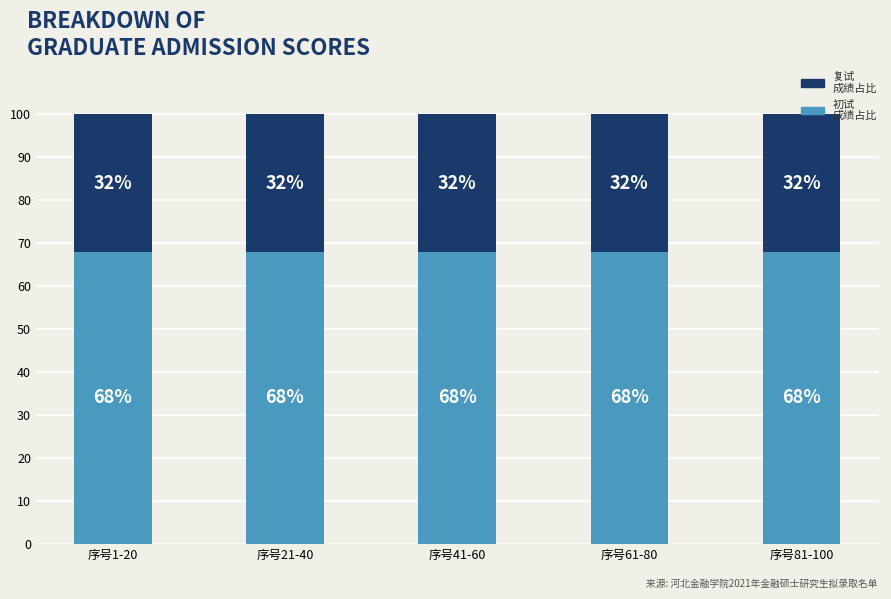

What is the total value across all series at 序号41-60?

100